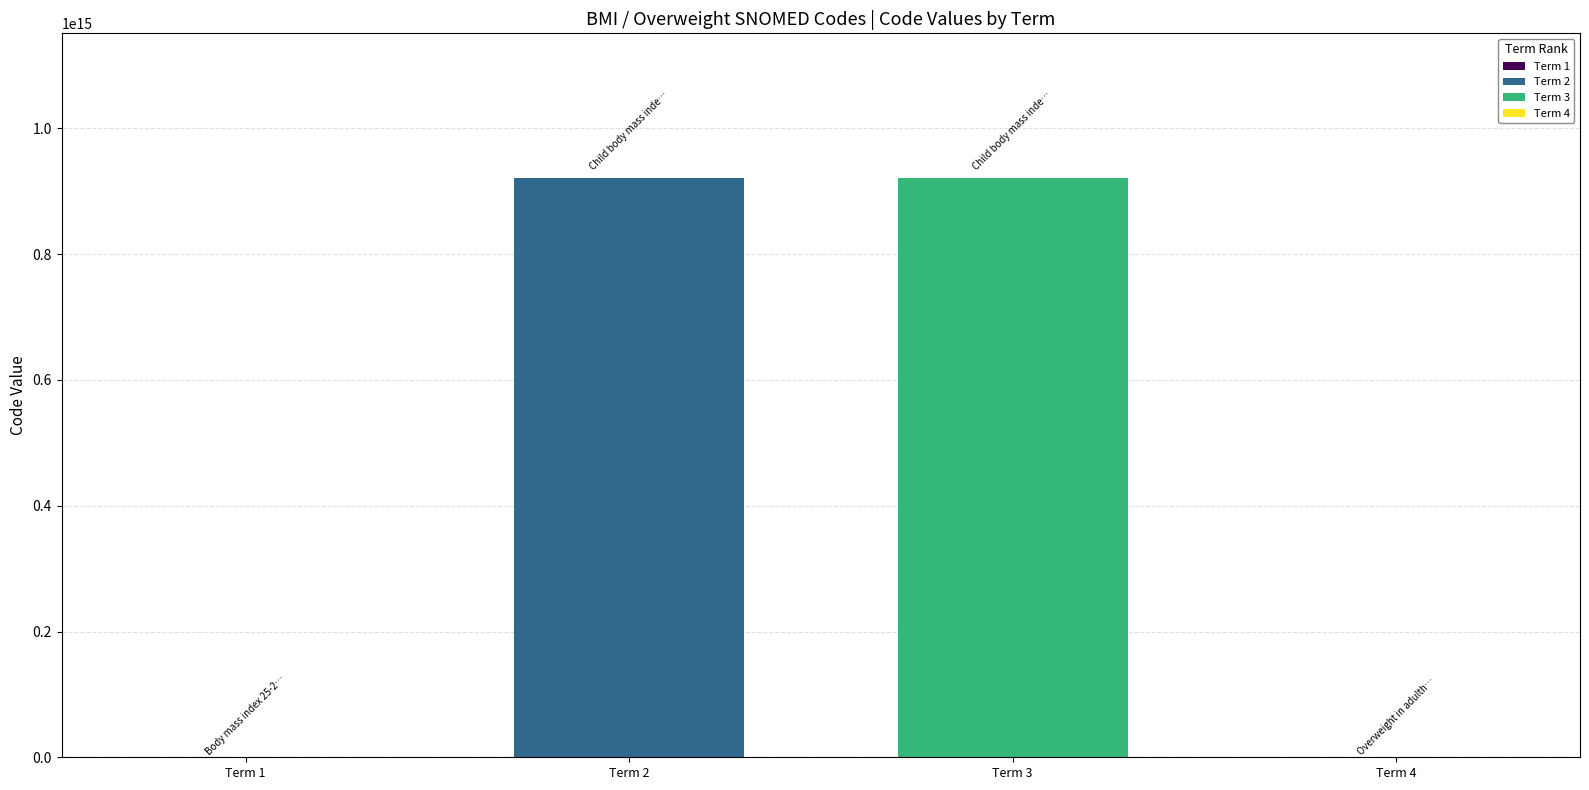

Are the bars horizontal?

No